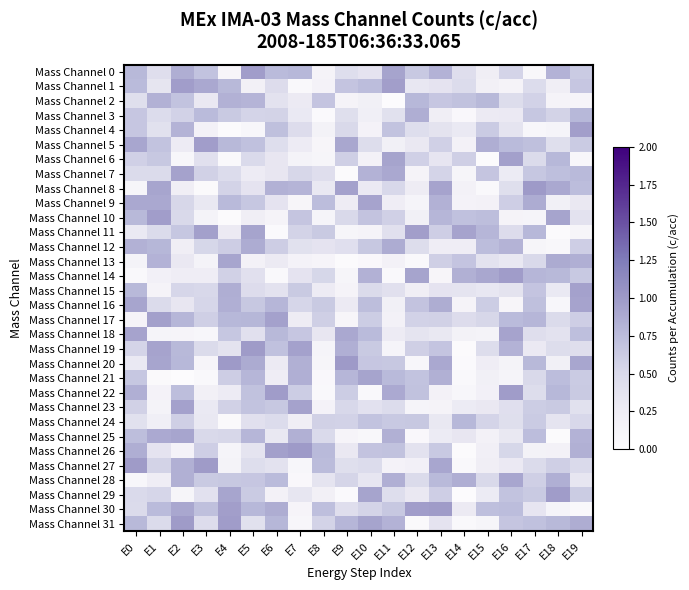

Which series has the largest total across all categories?

Mass Channel 30